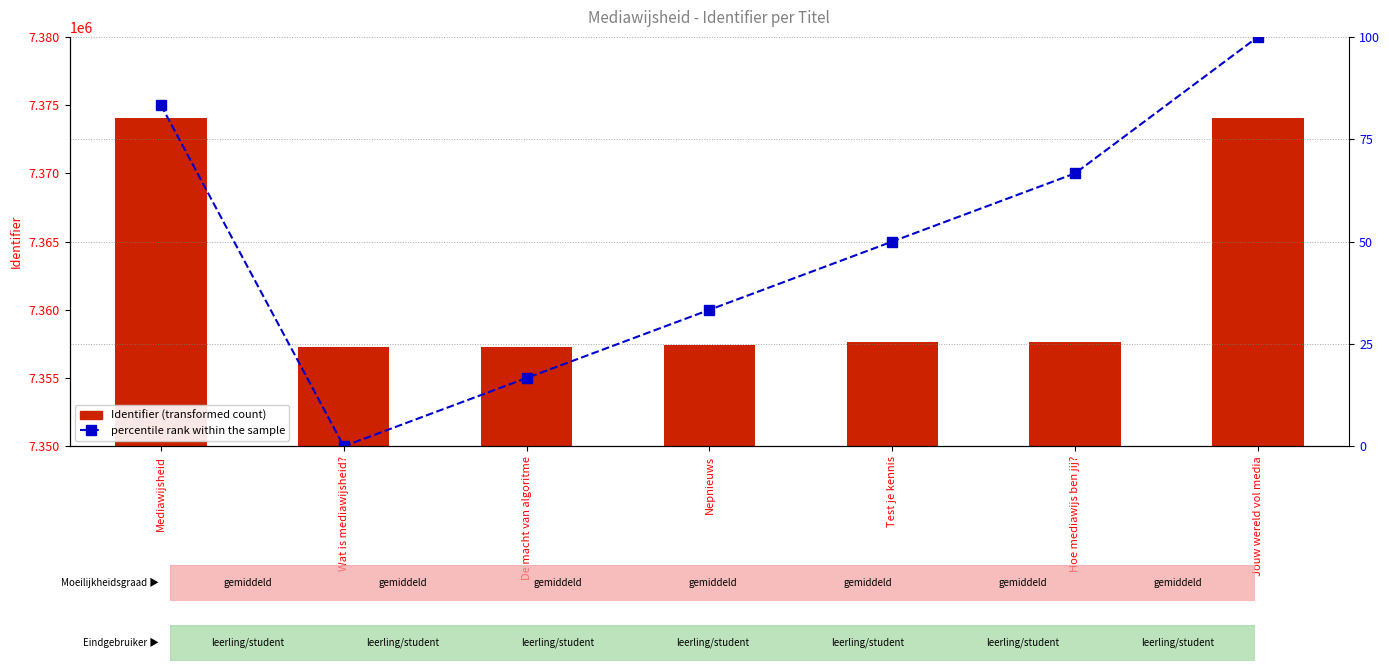

What position from the left is Hoe mediawijs ben jij??

6